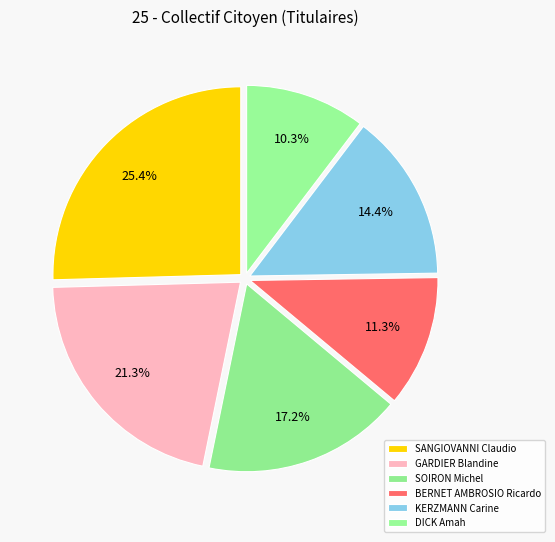

Rank the categories by value from lowest to highest.

DICK Amah, BERNET AMBROSIO Ricardo, KERZMANN Carine, SOIRON Michel, GARDIER Blandine, SANGIOVANNI Claudio